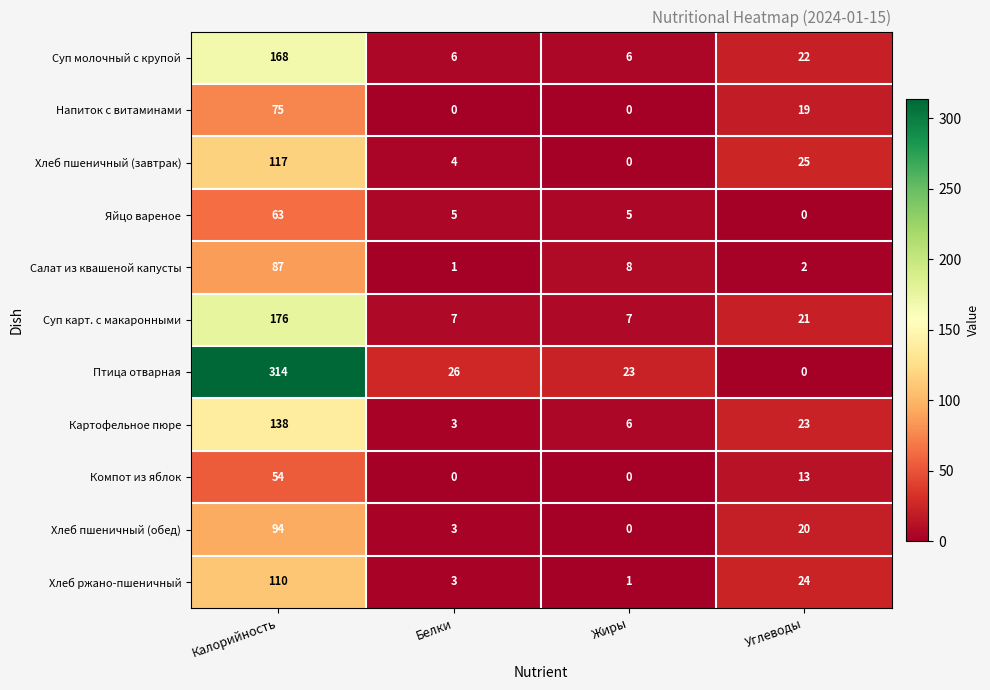

At which label is Напиток с витаминами closest to 37?

Углеводы